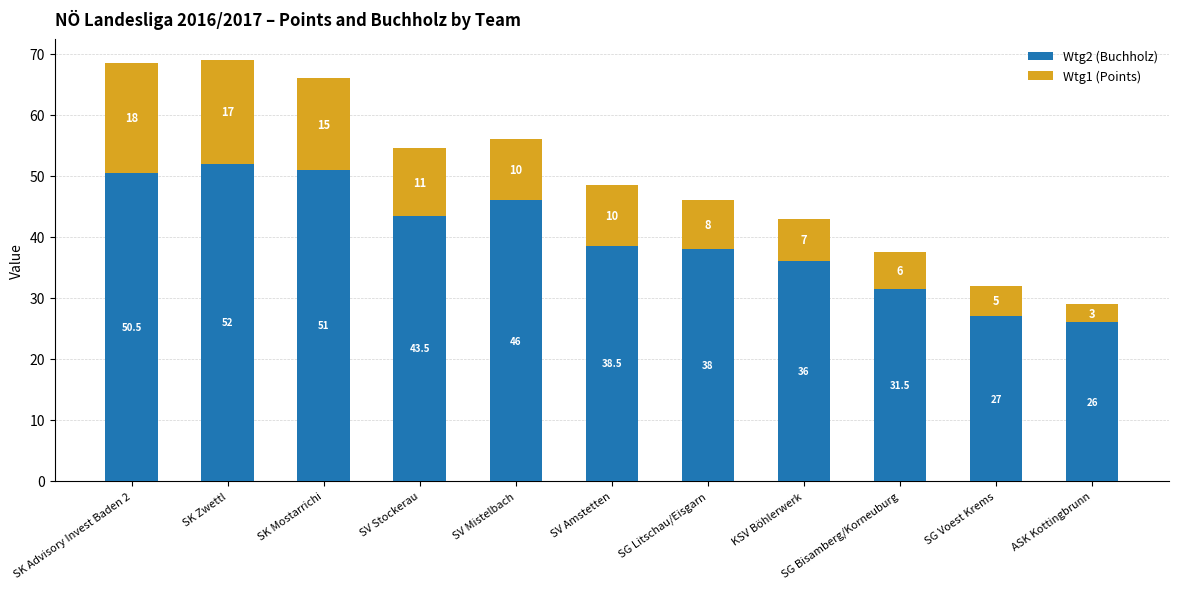

What is the sum of the Wtg2 (Buchholz) values at SG Litschau/Eisgarn and KSV Böhlerwerk?

74.0